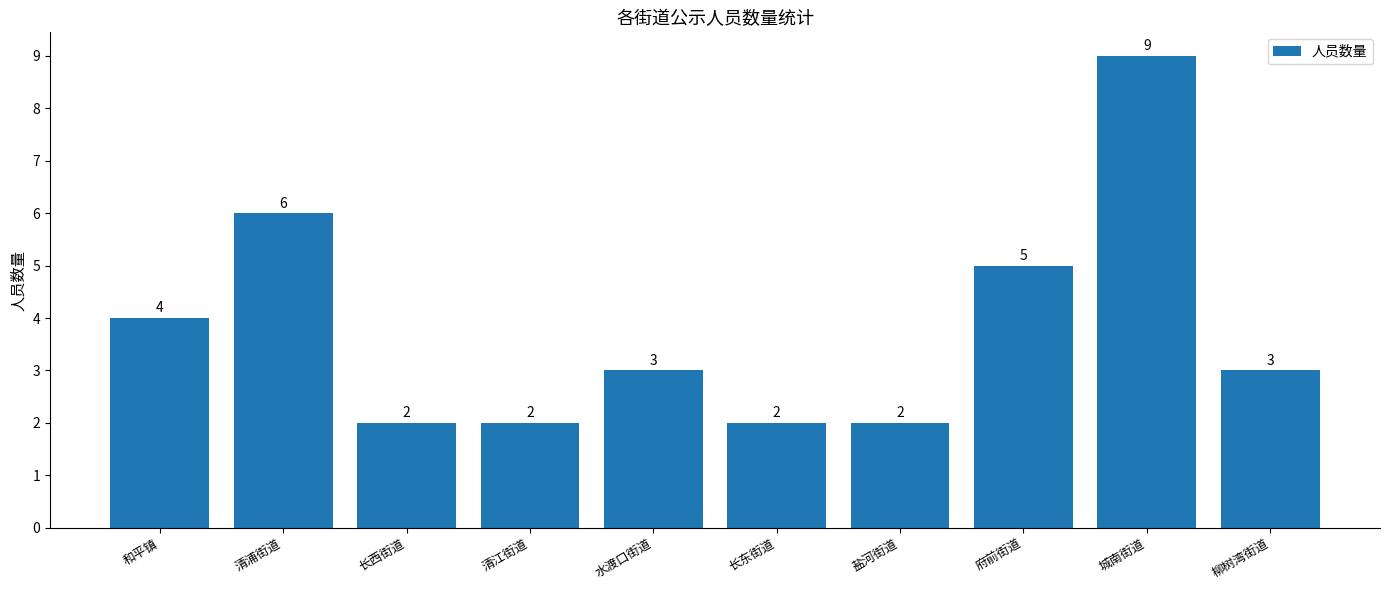

What is the sum of all values?

38